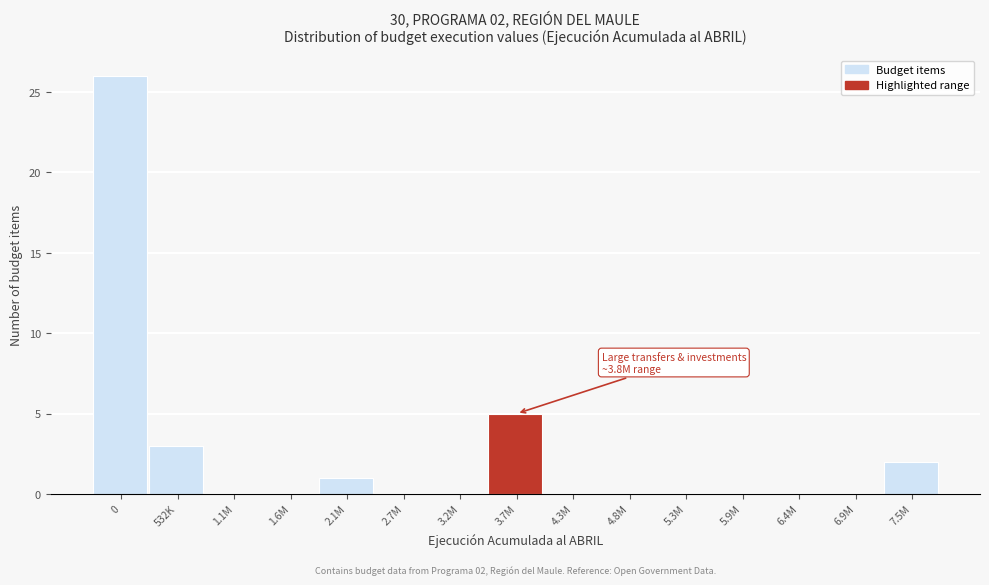

Reading left to right, list all the values displayed in this chart.

0=26	532K=3	1.1M=0	1.6M=0	2.1M=1	2.7M=0	3.2M=0	3.7M=5	4.3M=0	4.8M=0	5.3M=0	5.9M=0	6.4M=0	6.9M=0	7.5M=2